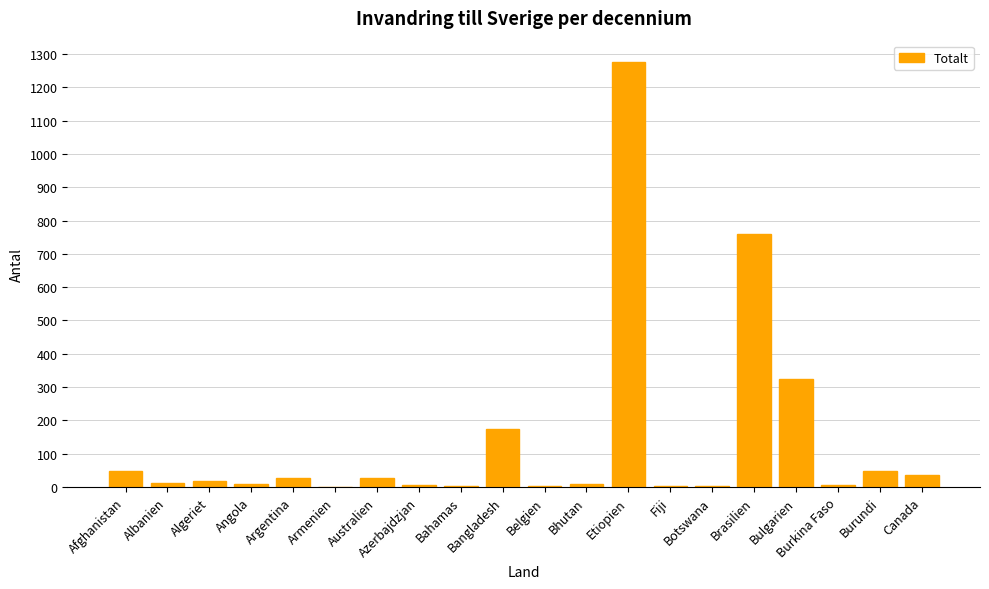

Count the number of data series in this chart.

1